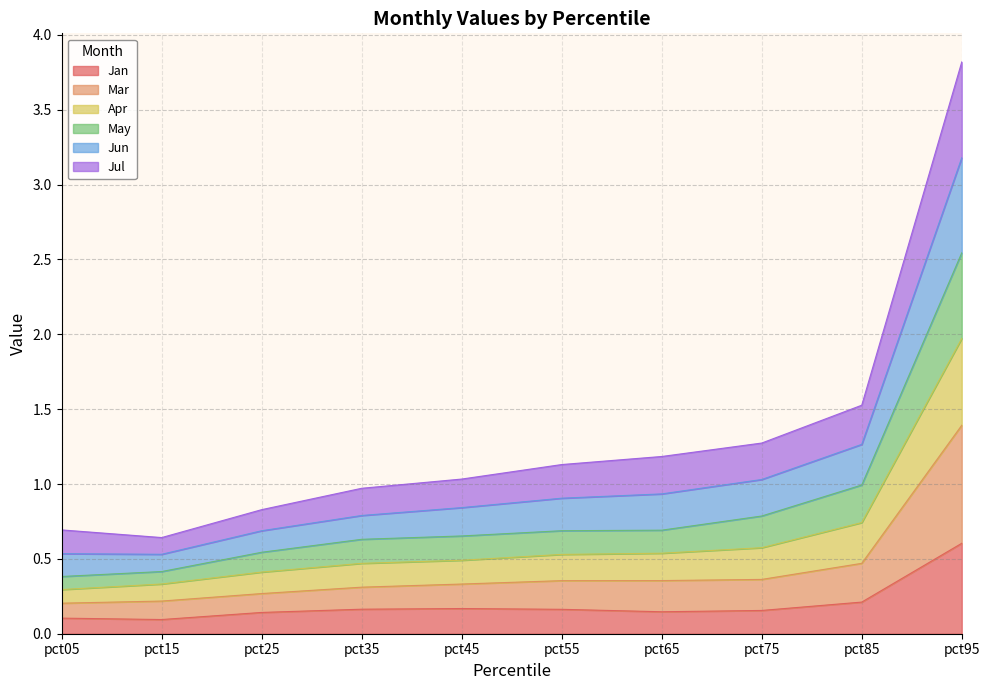

At which category is the sum across all series the highest?

pct95